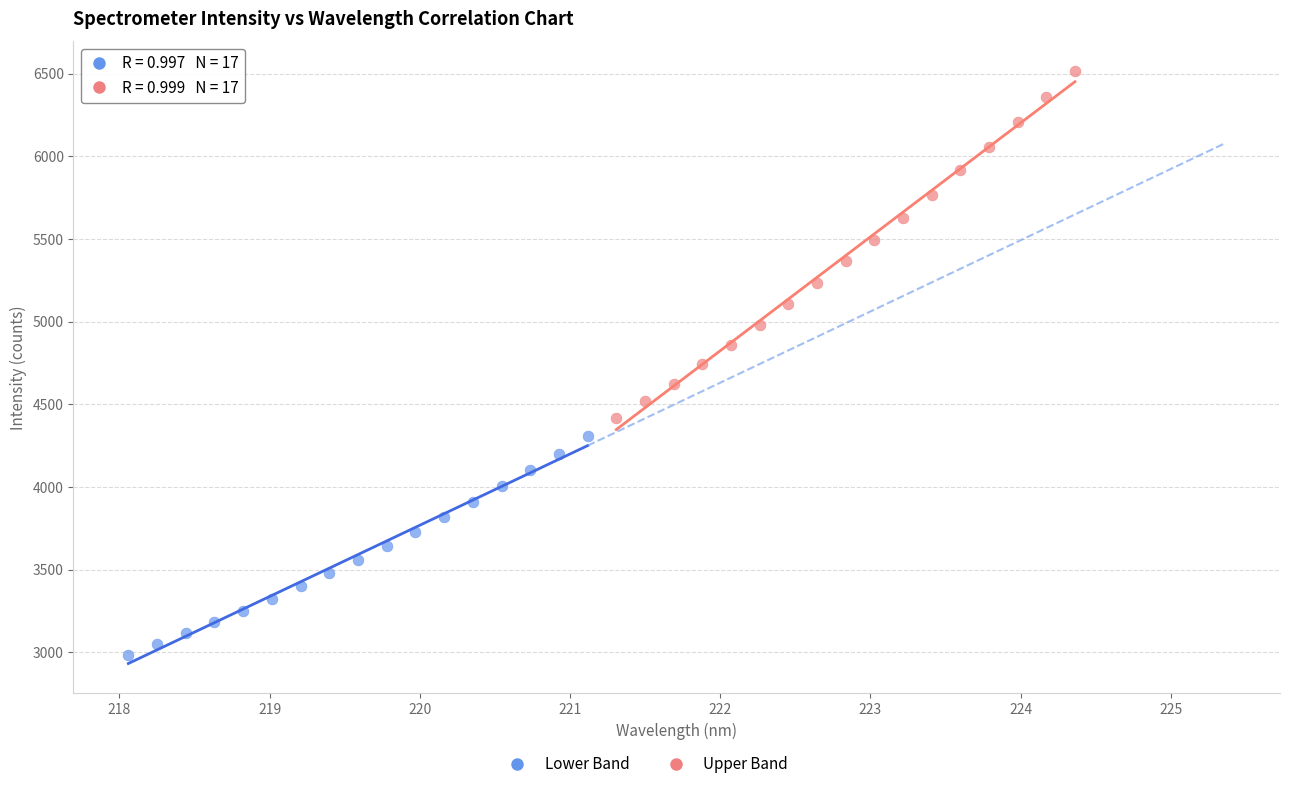

Which series contains the highest Y value?

Upper Band